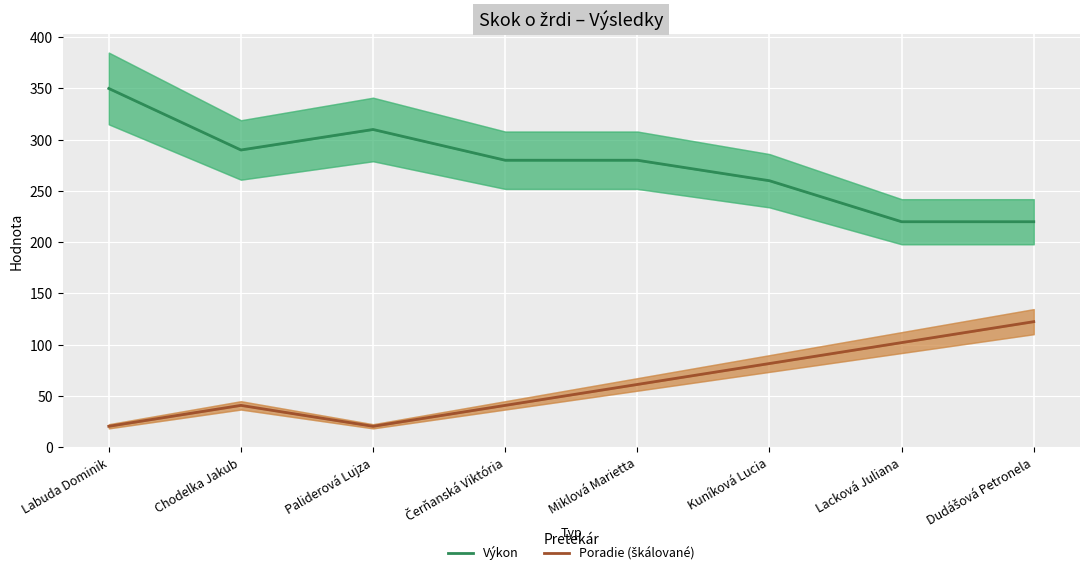

The Výkon series shows 91.4 at Kuníková Lucia. True or false?

False